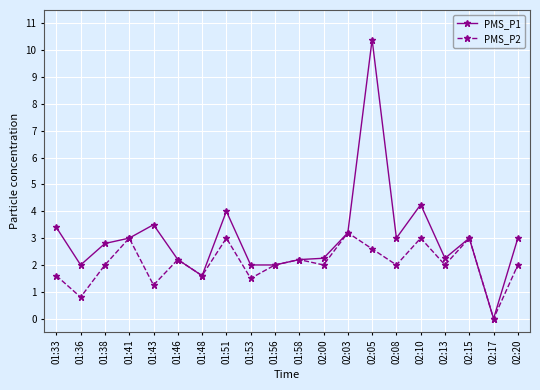

Which category has the highest value in the PMS_P1 series?

02:05